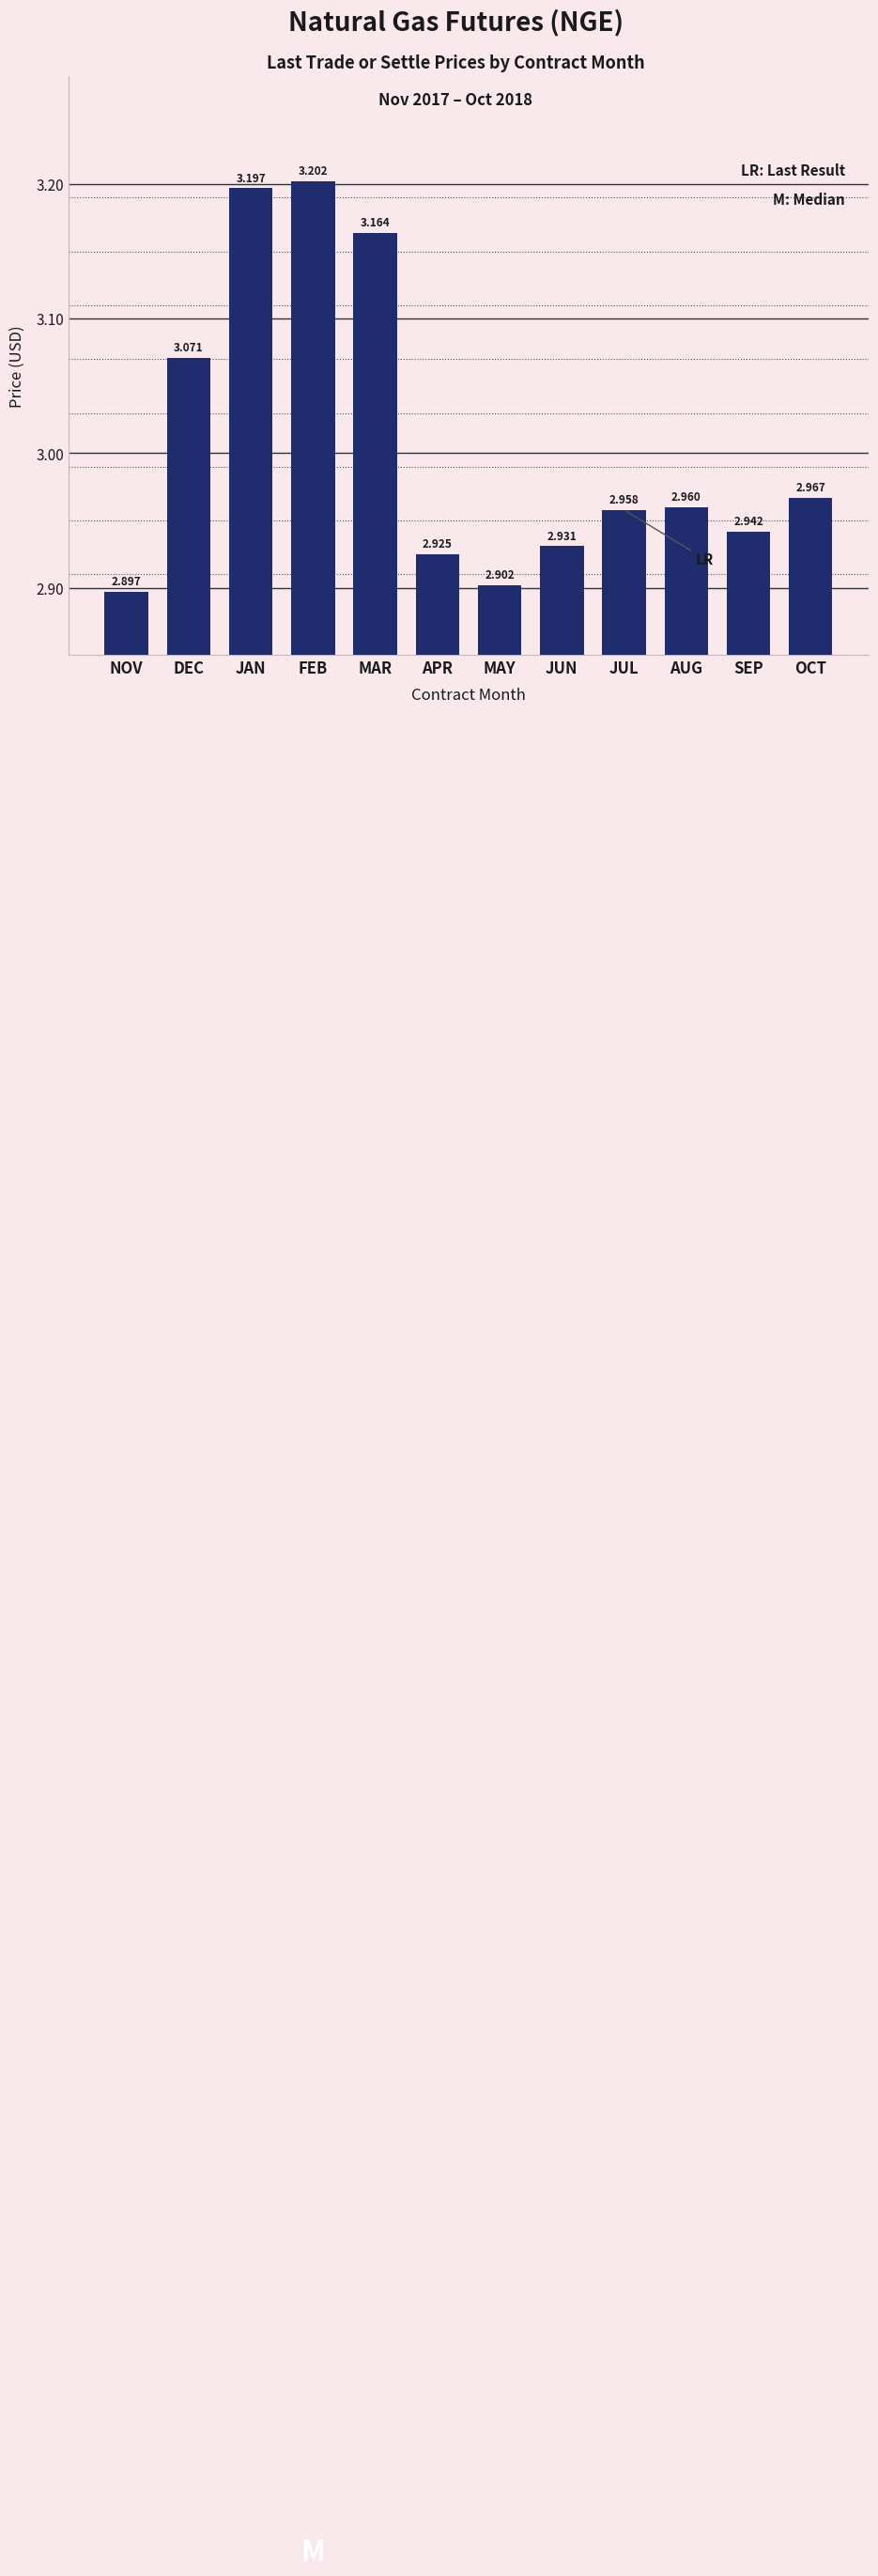

Which has a higher value, MAR or NOV?

MAR